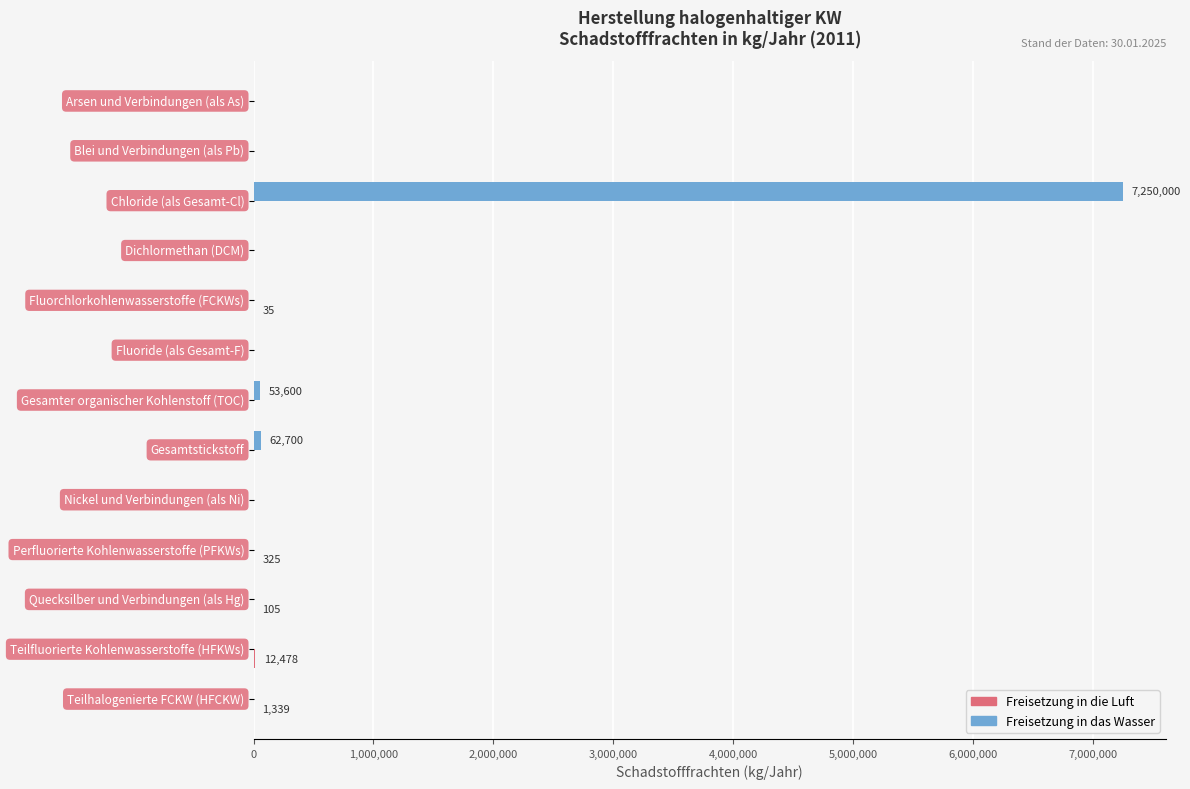

What is the maximum value for Freisetzung in das Wasser?

7250000